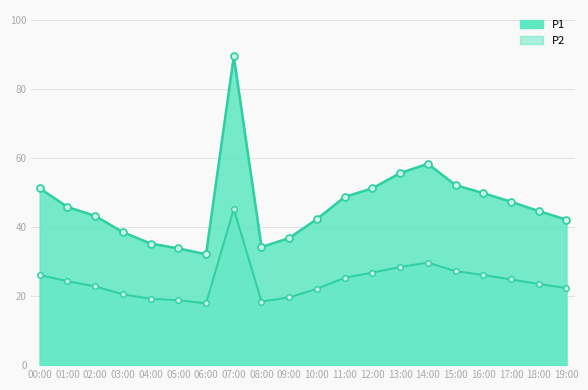

Reading right to left, what are all the values shown in this chart?

P1_line: 42.1	44.6	47.3	49.8	52.1	58.3	55.6	51.2	48.7	42.3	36.8	34.2	89.4	32.1	33.8	35.2	38.5	43.2	45.8	51.2
P2_line: 22.3	23.5	24.8	26.1	27.2	29.7	28.4	26.8	25.3	22.1	19.6	18.4	45.2	17.9	18.8	19.2	20.5	22.8	24.3	26.1